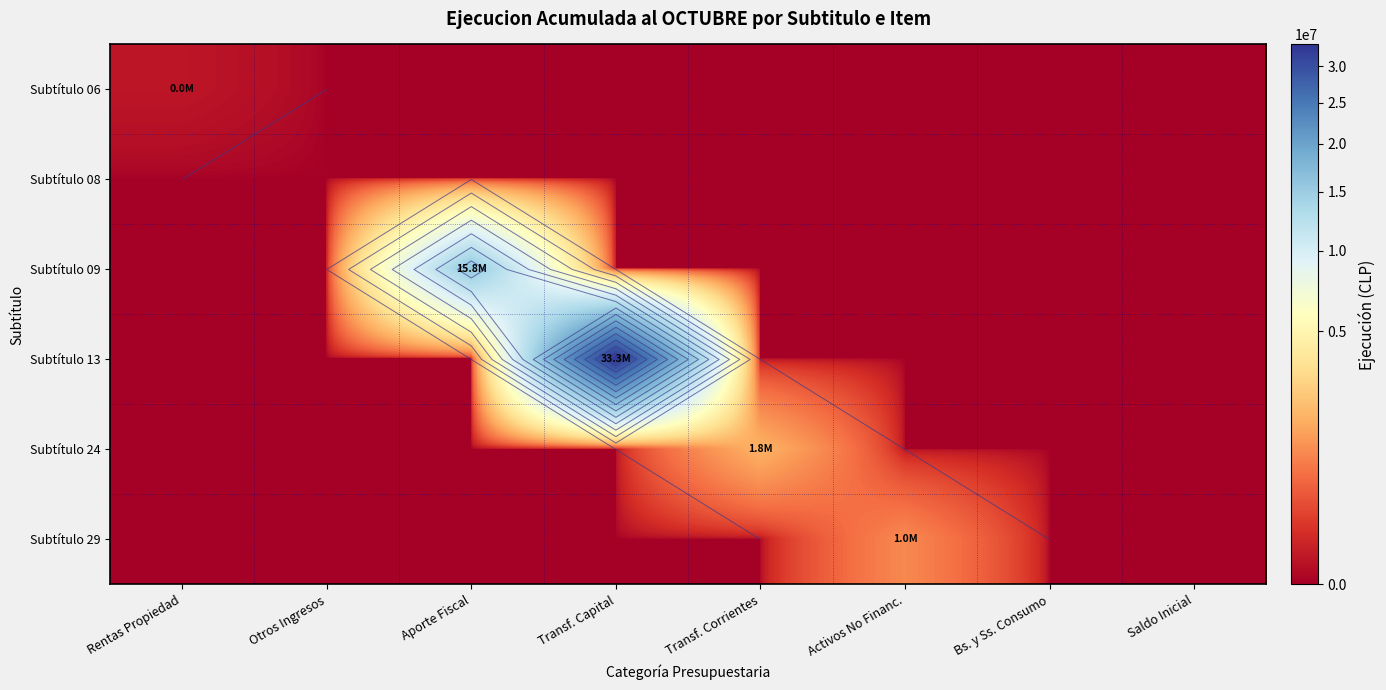

What is the greatest value displayed?

33279177